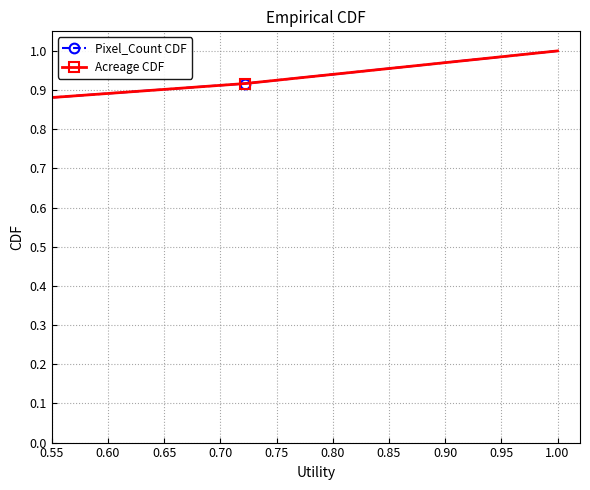

Is it true that Pixel_Count CDF equals 0.3 at 1.00?

False